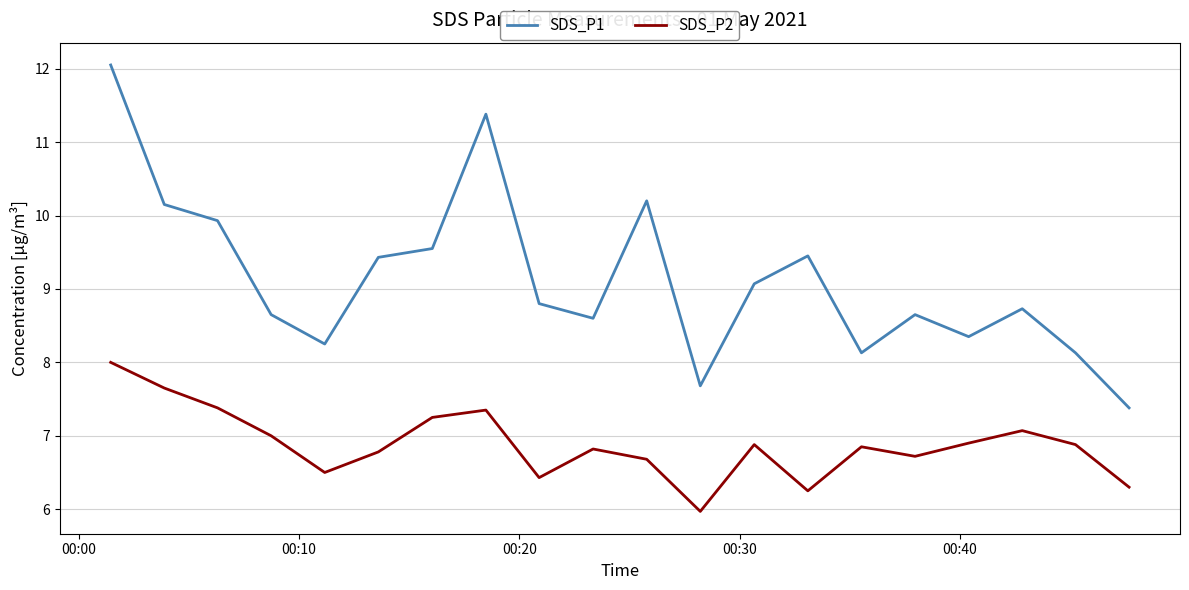

What is the difference between the maximum and minimum values in the SDS_P1 series?

4.7